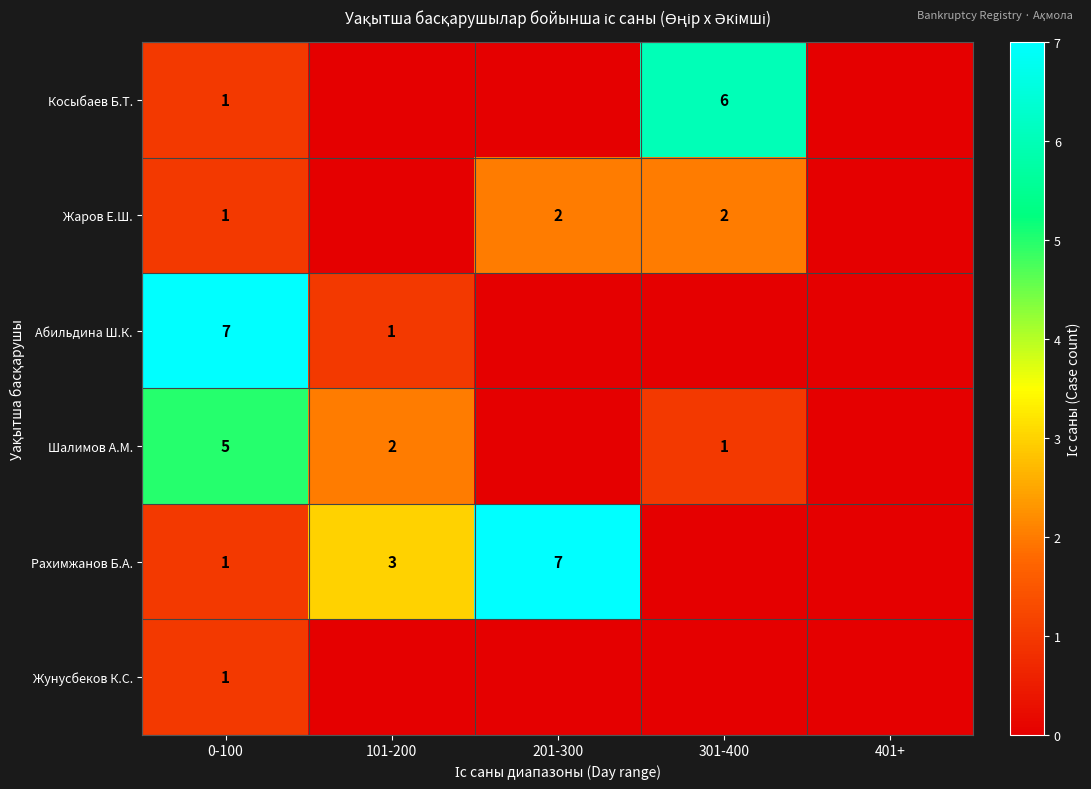

Is it true that Рахимжанов Б.А. equals 1 at 0-100?

True